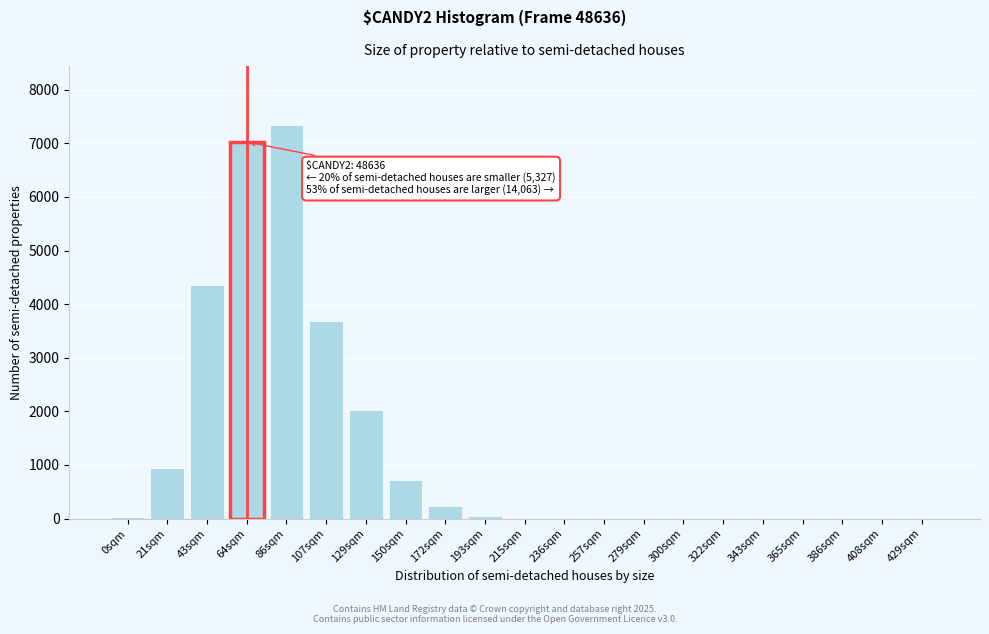

What is the change in value from 64sqm to 386sqm?

-7026